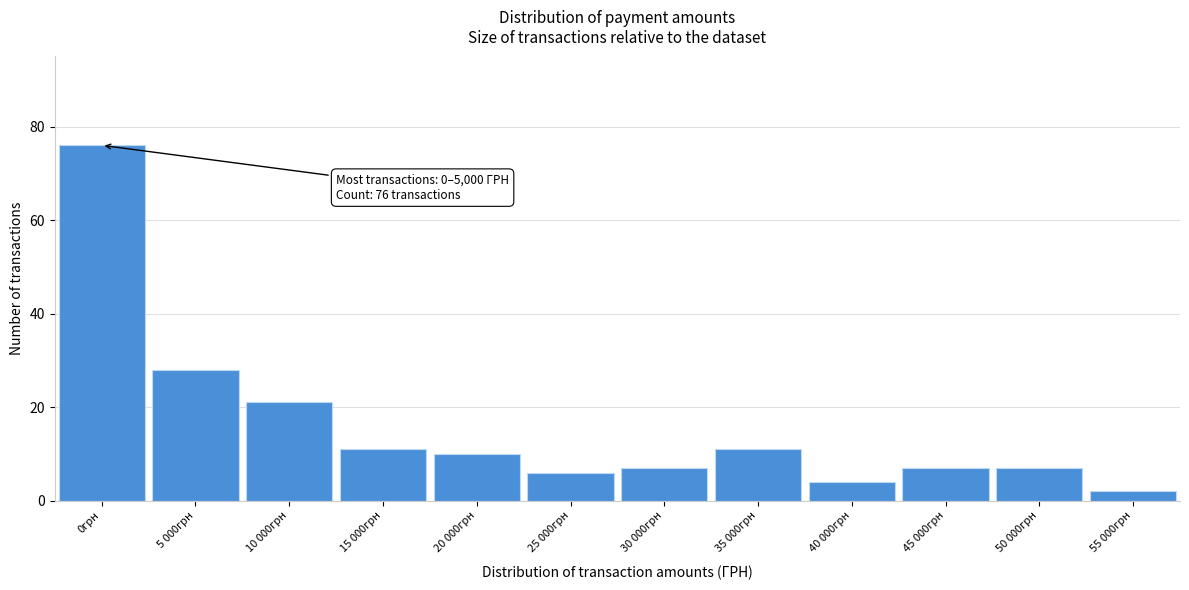

Reading left to right, extract all data points from this chart.

0грн=76	5 000грн=28	10 000грн=21	15 000грн=11	20 000грн=10	25 000грн=6	30 000грн=7	35 000грн=11	40 000грн=4	45 000грн=7	50 000грн=7	55 000грн=2